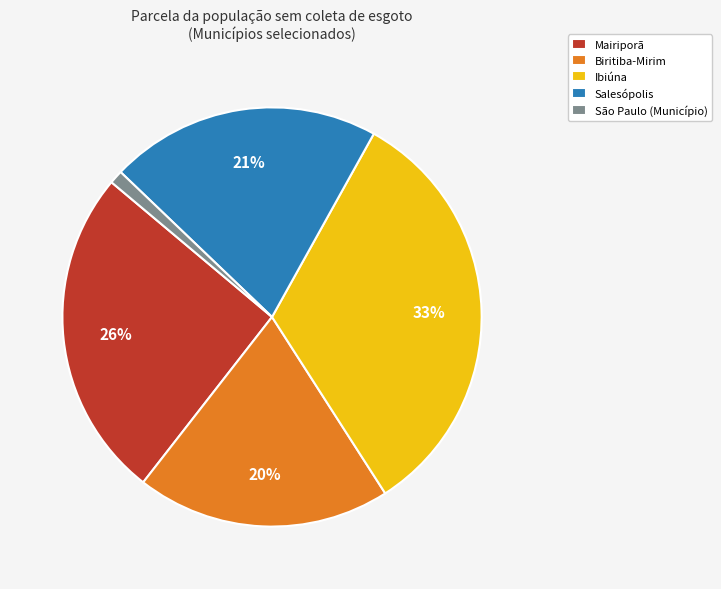

Do Ibiúna and São Paulo (Município) together represent more than half of the pie?

No